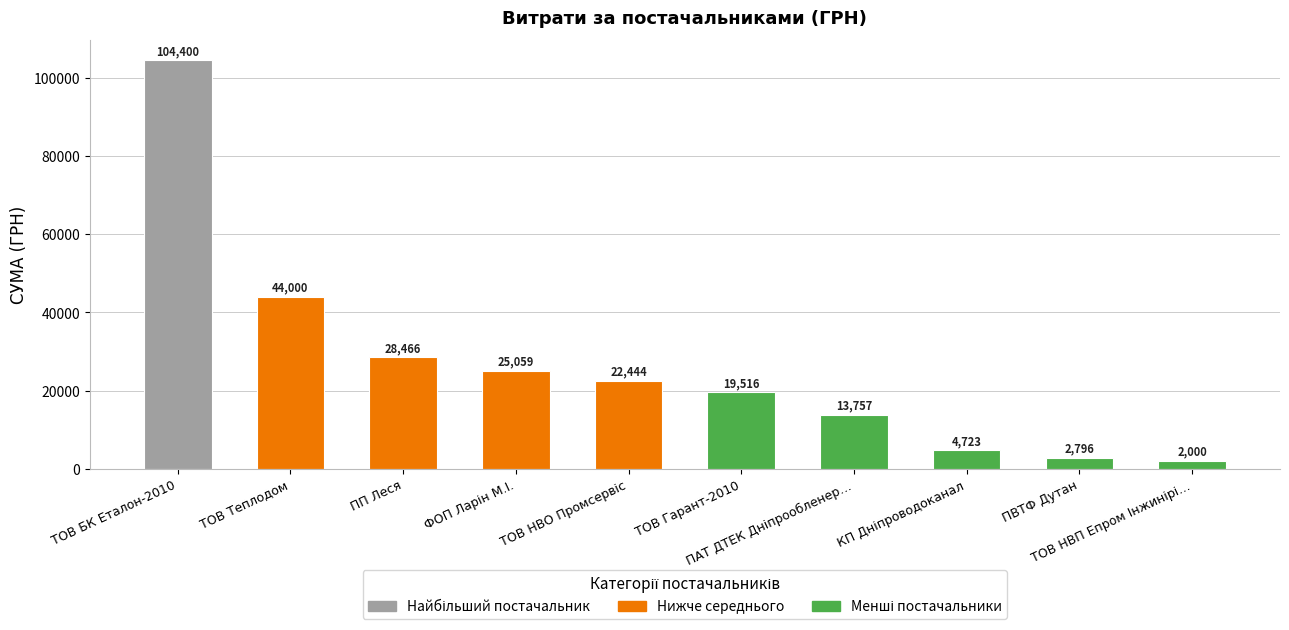

Between ПВТФ Дутан and ТОВ БК Еталон-2010, which is larger?

ТОВ БК Еталон-2010